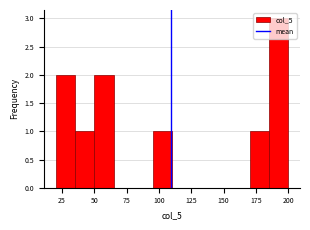

Around what value on the x-axis is the tallest bar? Give the approximate position of its centre, as read against the axis.

195